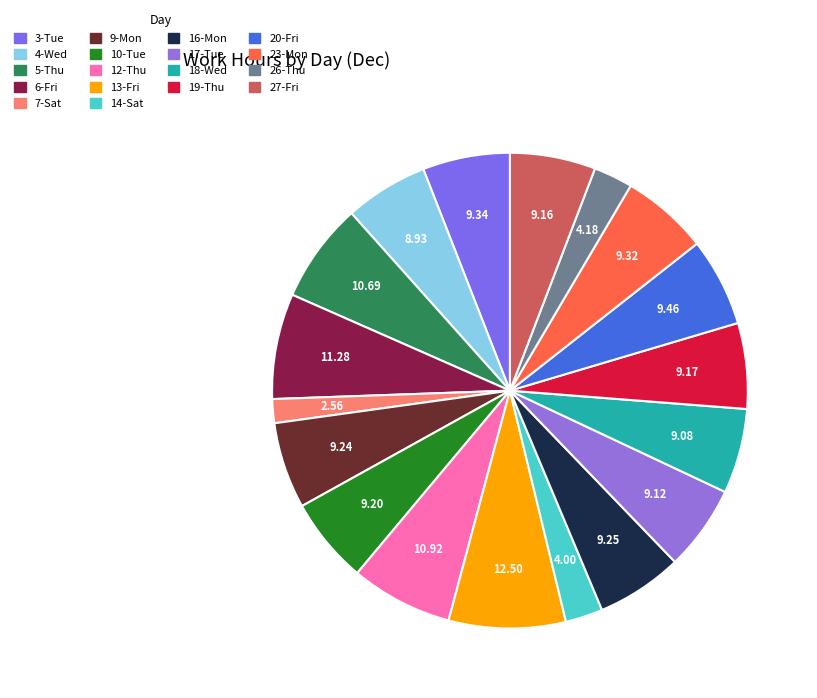

How many slices are in this pie chart?

18